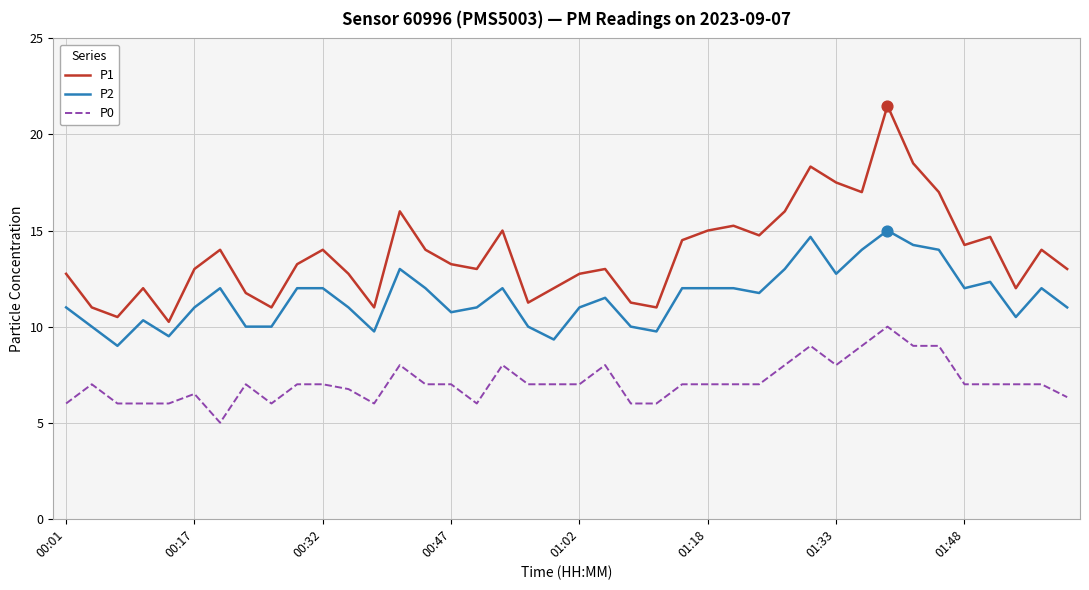

Which series has the largest total across all categories?

P1